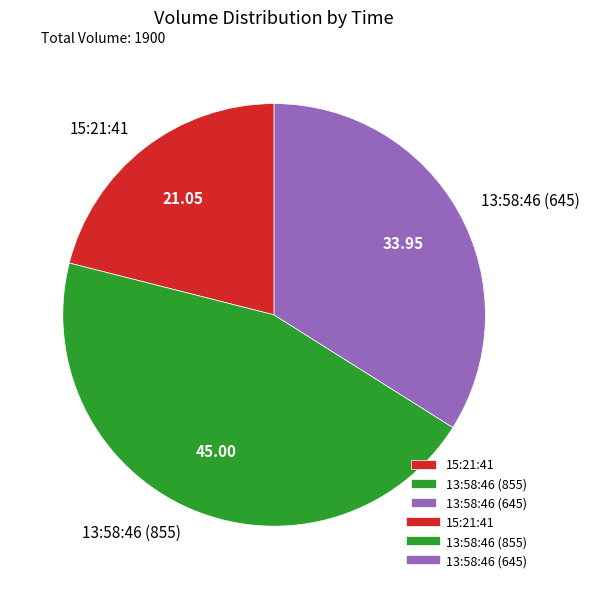

Is the sum of 13:58:46 (855) and 13:58:46 (645) greater than half?

Yes